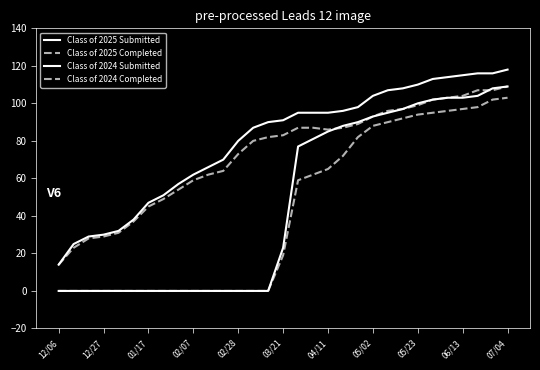

Does the chart display data point markers on the line(s)?

No